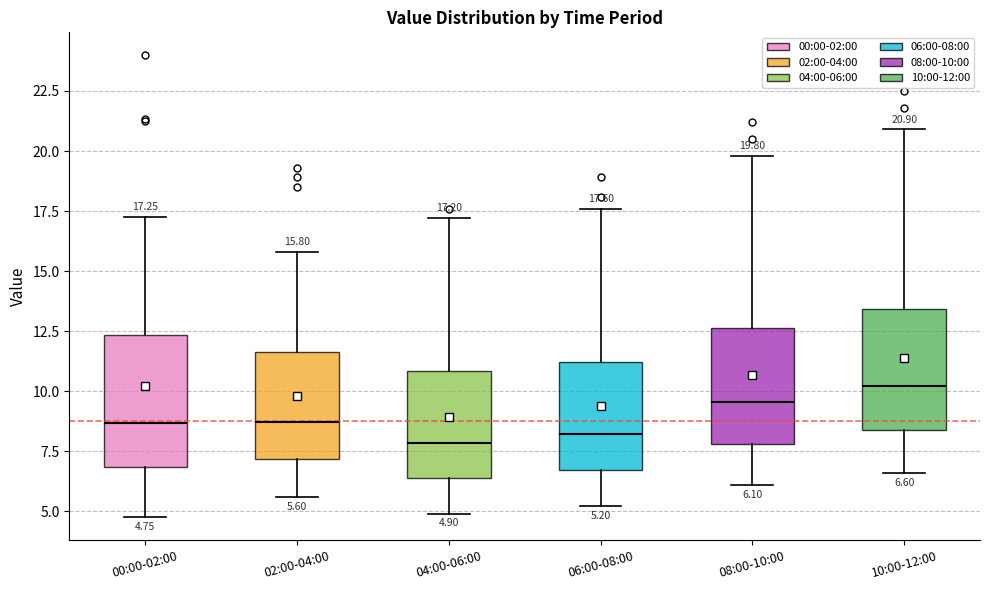

Which box has the highest median line?

10:00-12:00